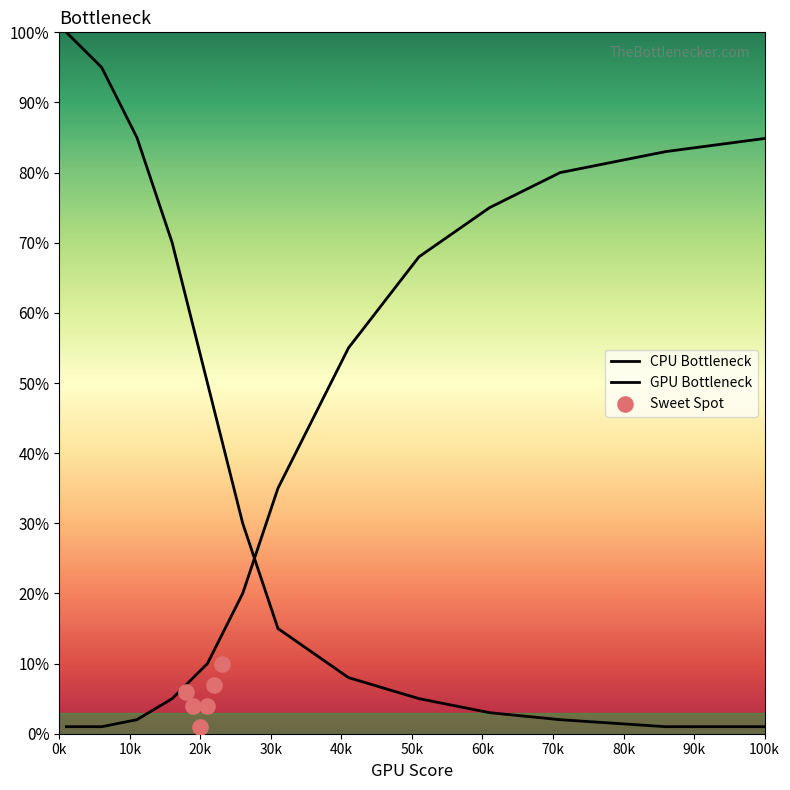

Which series contains the lowest Y value?

CPU Bottleneck